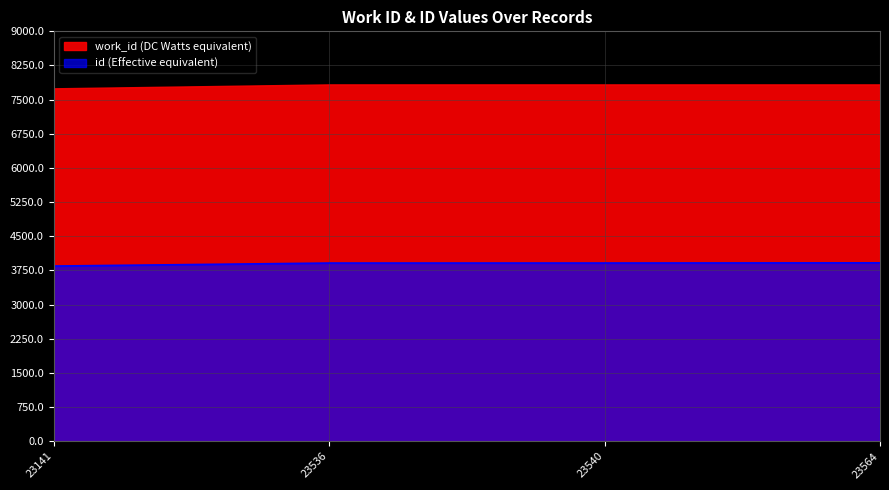

List the labels in order of value, largest first.

23564, 23540, 23536, 23141